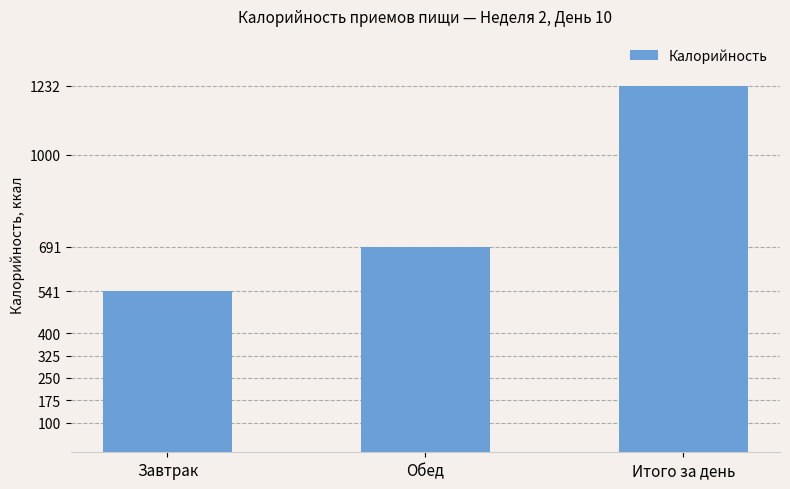

Which category has the lowest value across all series?

Завтрак